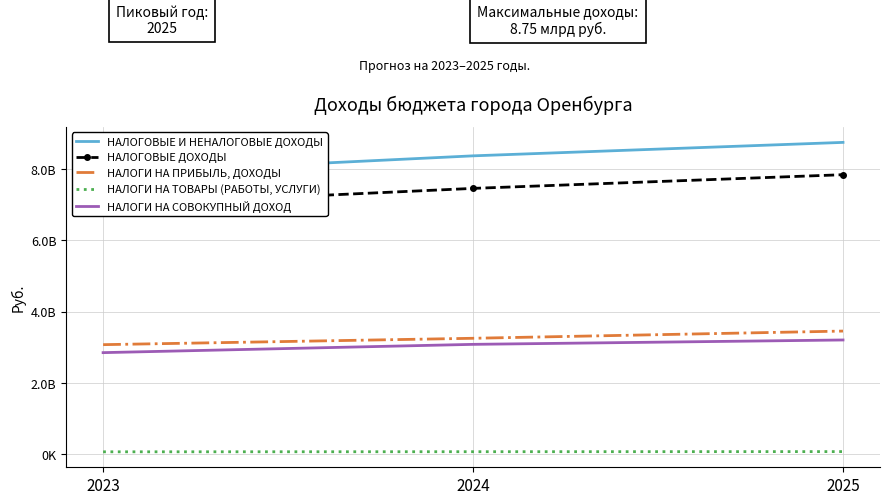

True or false: НАЛОГИ НА СОВОКУПНЫЙ ДОХОД has a value of 4424608253 at 2023.

False